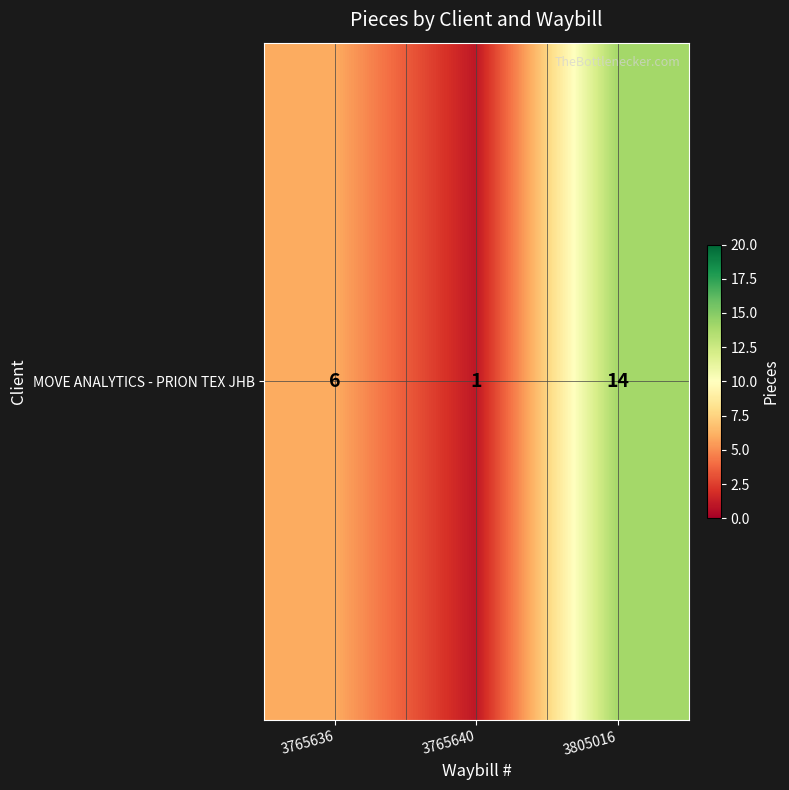

True or false: the data shows 6 at 3765636.

True